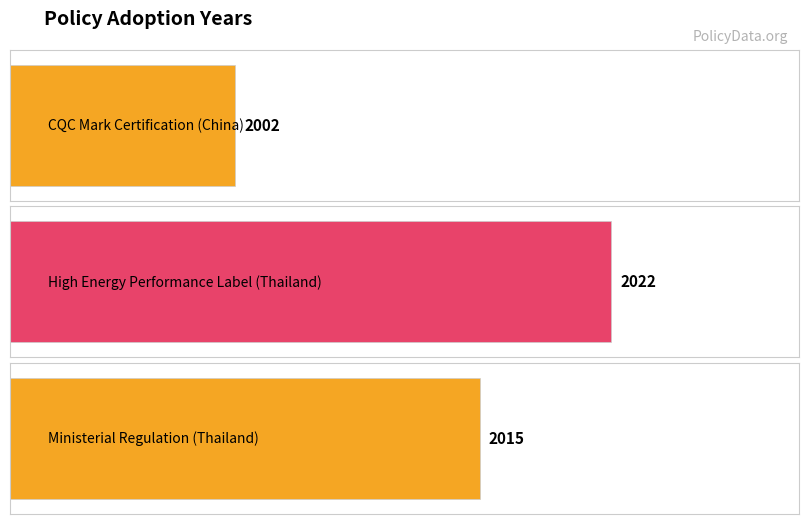

Where is the data nearest to the value 2012?

Ministerial Regulation (Thailand)